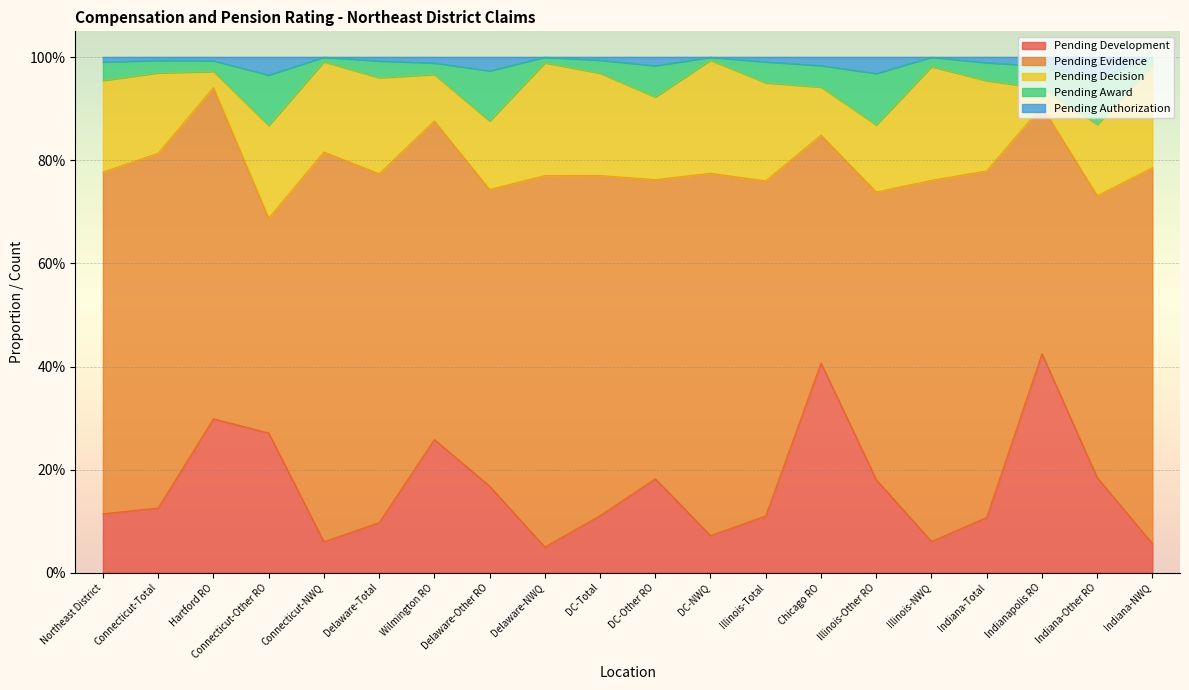

At how many categories does at least one series exceed 0?

20